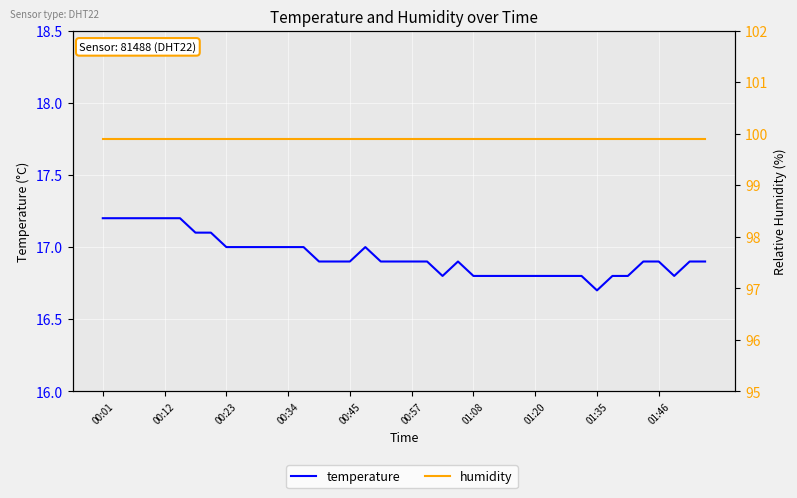

Between 22 and 37, which series saw the biggest shift?

temperature